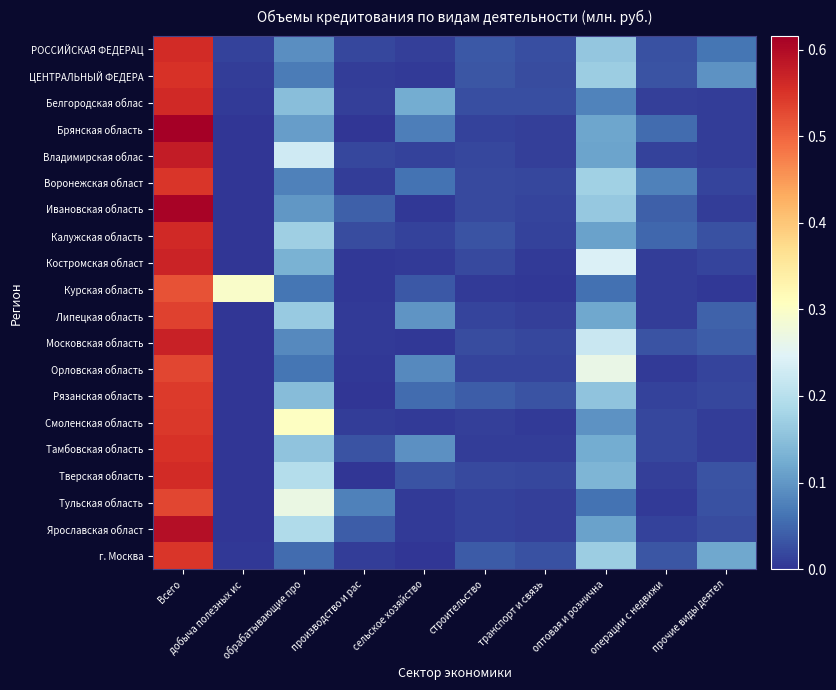

Reading left to right, extract all data points from this chart.

РОССИЙСКАЯ ФЕДЕРАЦ: Всего=0.6	добыча полезных ис=0.0	обрабатывающие про=0.1	производство и рас=0.0	сельское хозяйство=0.0	строительство=0.0	транспорт и связь=0.0	оптовая и рознична=0.2	операции с недвижи=0.0	прочие виды деятел=0.1
ЦЕНТРАЛЬНЫЙ ФЕДЕРА: Всего=0.6	добыча полезных ис=0.0	обрабатывающие про=0.1	производство и рас=0.0	сельское хозяйство=0.0	строительство=0.0	транспорт и связь=0.0	оптовая и рознична=0.2	операции с недвижи=0.0	прочие виды деятел=0.1
Белгородская облас: Всего=0.6	добыча полезных ис=0.0	обрабатывающие про=0.1	производство и рас=0.0	сельское хозяйство=0.1	строительство=0.0	транспорт и связь=0.0	оптовая и рознична=0.1	операции с недвижи=0.0	прочие виды деятел=0.0
Брянская область: Всего=0.6	добыча полезных ис=0.0	обрабатывающие про=0.1	производство и рас=0.0	сельское хозяйство=0.1	строительство=0.0	транспорт и связь=0.0	оптовая и рознична=0.1	операции с недвижи=0.1	прочие виды деятел=0.0
Владимирская облас: Всего=0.6	добыча полезных ис=0.0	обрабатывающие про=0.2	производство и рас=0.0	сельское хозяйство=0.0	строительство=0.0	транспорт и связь=0.0	оптовая и рознична=0.1	операции с недвижи=0.0	прочие виды деятел=0.0
Воронежская област: Всего=0.5	добыча полезных ис=0.0	обрабатывающие про=0.1	производство и рас=0.0	сельское хозяйство=0.1	строительство=0.0	транспорт и связь=0.0	оптовая и рознична=0.2	операции с недвижи=0.1	прочие виды деятел=0.0
Ивановская область: Всего=0.6	добыча полезных ис=0.0	обрабатывающие про=0.1	производство и рас=0.0	сельское хозяйство=0.0	строительство=0.0	транспорт и связь=0.0	оптовая и рознична=0.2	операции с недвижи=0.0	прочие виды деятел=0.0
Калужская область: Всего=0.6	добыча полезных ис=0.0	обрабатывающие про=0.2	производство и рас=0.0	сельское хозяйство=0.0	строительство=0.0	транспорт и связь=0.0	оптовая и рознична=0.1	операции с недвижи=0.0	прочие виды деятел=0.0
Костромская област: Всего=0.6	добыча полезных ис=0.0	обрабатывающие про=0.1	производство и рас=0.0	сельское хозяйство=0.0	строительство=0.0	транспорт и связь=0.0	оптовая и рознична=0.2	операции с недвижи=0.0	прочие виды деятел=0.0
Курская область: Всего=0.5	добыча полезных ис=0.3	обрабатывающие про=0.1	производство и рас=0.0	сельское хозяйство=0.0	строительство=0.0	транспорт и связь=0.0	оптовая и рознична=0.1	операции с недвижи=0.0	прочие виды деятел=0.0
Липецкая область: Всего=0.5	добыча полезных ис=0.0	обрабатывающие про=0.2	производство и рас=0.0	сельское хозяйство=0.1	строительство=0.0	транспорт и связь=0.0	оптовая и рознична=0.1	операции с недвижи=0.0	прочие виды деятел=0.0
Московская область: Всего=0.6	добыча полезных ис=0.0	обрабатывающие про=0.1	производство и рас=0.0	сельское хозяйство=0.0	строительство=0.0	транспорт и связь=0.0	оптовая и рознична=0.2	операции с недвижи=0.0	прочие виды деятел=0.0
Орловская область: Всего=0.5	добыча полезных ис=0.0	обрабатывающие про=0.1	производство и рас=0.0	сельское хозяйство=0.1	строительство=0.0	транспорт и связь=0.0	оптовая и рознична=0.3	операции с недвижи=0.0	прочие виды деятел=0.0
Рязанская область: Всего=0.5	добыча полезных ис=0.0	обрабатывающие про=0.1	производство и рас=0.0	сельское хозяйство=0.1	строительство=0.0	транспорт и связь=0.0	оптовая и рознична=0.2	операции с недвижи=0.0	прочие виды деятел=0.0
Смоленская область: Всего=0.5	добыча полезных ис=0.0	обрабатывающие про=0.3	производство и рас=0.0	сельское хозяйство=0.0	строительство=0.0	транспорт и связь=0.0	оптовая и рознична=0.1	операции с недвижи=0.0	прочие виды деятел=0.0
Тамбовская область: Всего=0.6	добыча полезных ис=0.0	обрабатывающие про=0.2	производство и рас=0.0	сельское хозяйство=0.1	строительство=0.0	транспорт и связь=0.0	оптовая и рознична=0.1	операции с недвижи=0.0	прочие виды деятел=0.0
Тверская область: Всего=0.6	добыча полезных ис=0.0	обрабатывающие про=0.2	производство и рас=0.0	сельское хозяйство=0.0	строительство=0.0	транспорт и связь=0.0	оптовая и рознична=0.1	операции с недвижи=0.0	прочие виды деятел=0.0
Тульская область: Всего=0.5	добыча полезных ис=0.0	обрабатывающие про=0.3	производство и рас=0.1	сельское хозяйство=0.0	строительство=0.0	транспорт и связь=0.0	оптовая и рознична=0.1	операции с недвижи=0.0	прочие виды деятел=0.0
Ярославская област: Всего=0.6	добыча полезных ис=0.0	обрабатывающие про=0.2	производство и рас=0.0	сельское хозяйство=0.0	строительство=0.0	транспорт и связь=0.0	оптовая и рознична=0.1	операции с недвижи=0.0	прочие виды деятел=0.0
г. Москва: Всего=0.5	добыча полезных ис=0.0	обрабатывающие про=0.1	производство и рас=0.0	сельское хозяйство=0.0	строительство=0.0	транспорт и связь=0.0	оптовая и рознична=0.2	операции с недвижи=0.0	прочие виды деятел=0.1